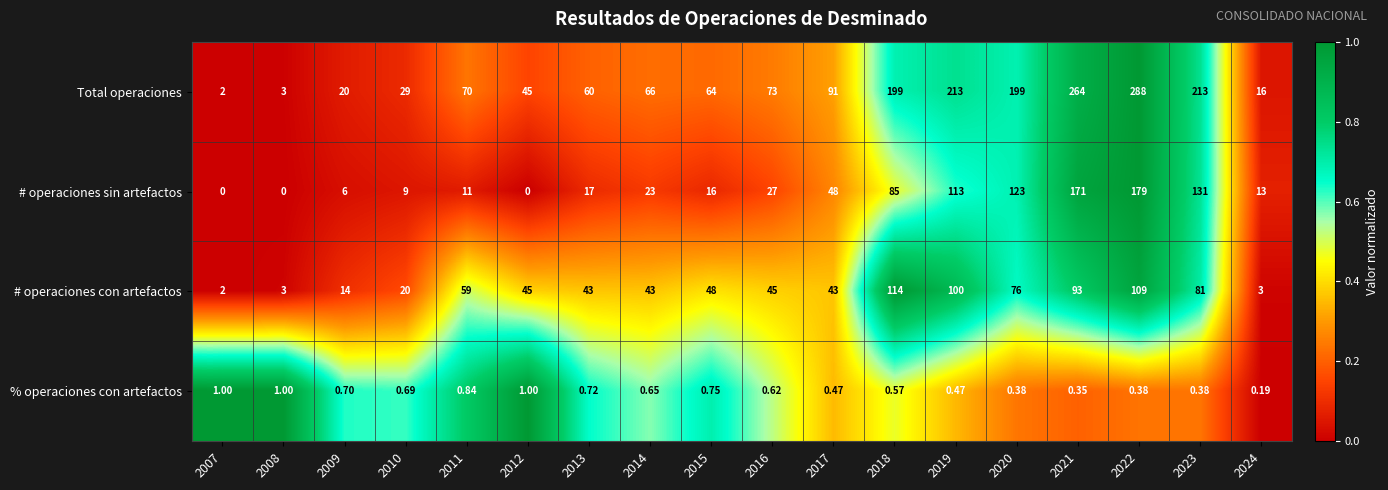

Rank the series at 2015 from lowest to highest value.

% operaciones con artefactos, # operaciones sin artefactos, # operaciones con artefactos, Total operaciones